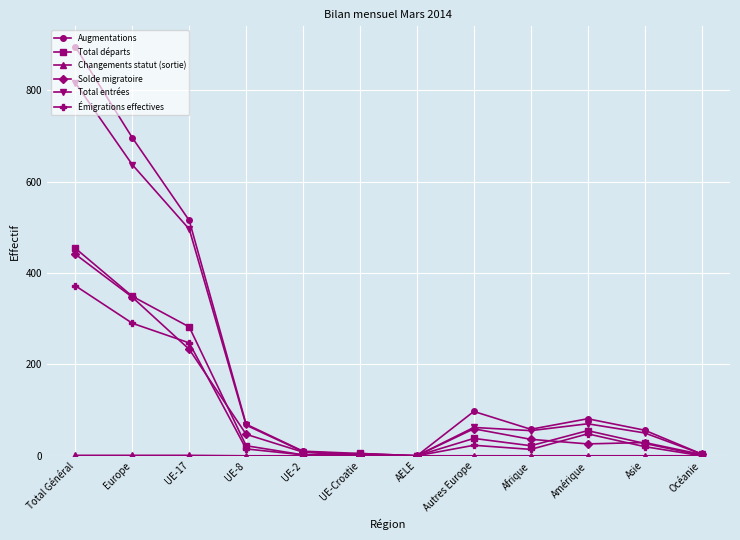

What is the total value across all series at UE-2?

31